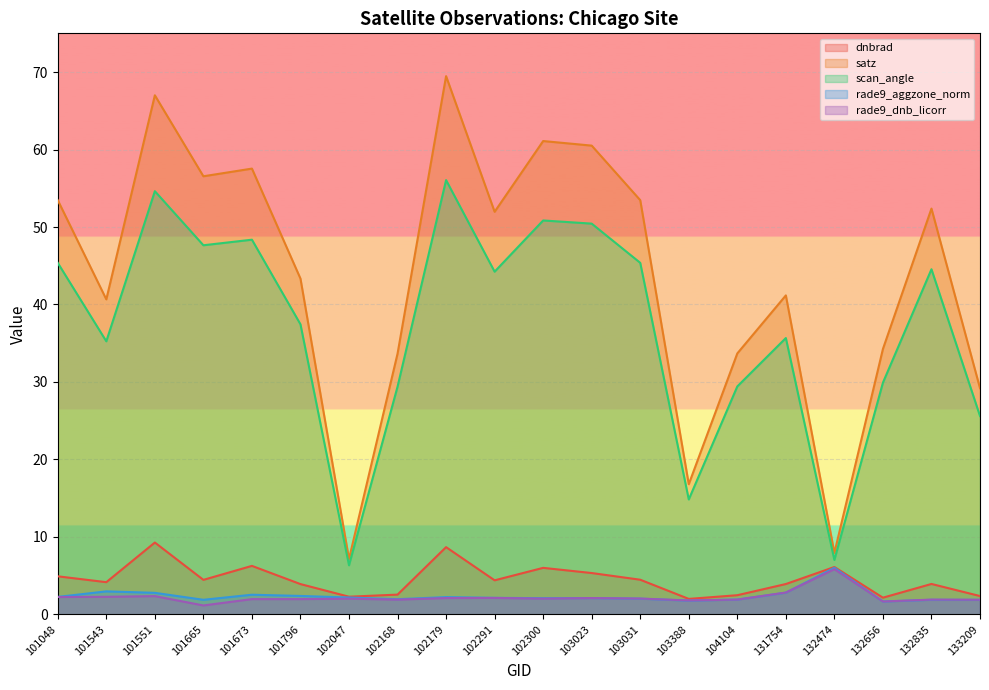

Which series changed the most between 101048 and 104104?

satz